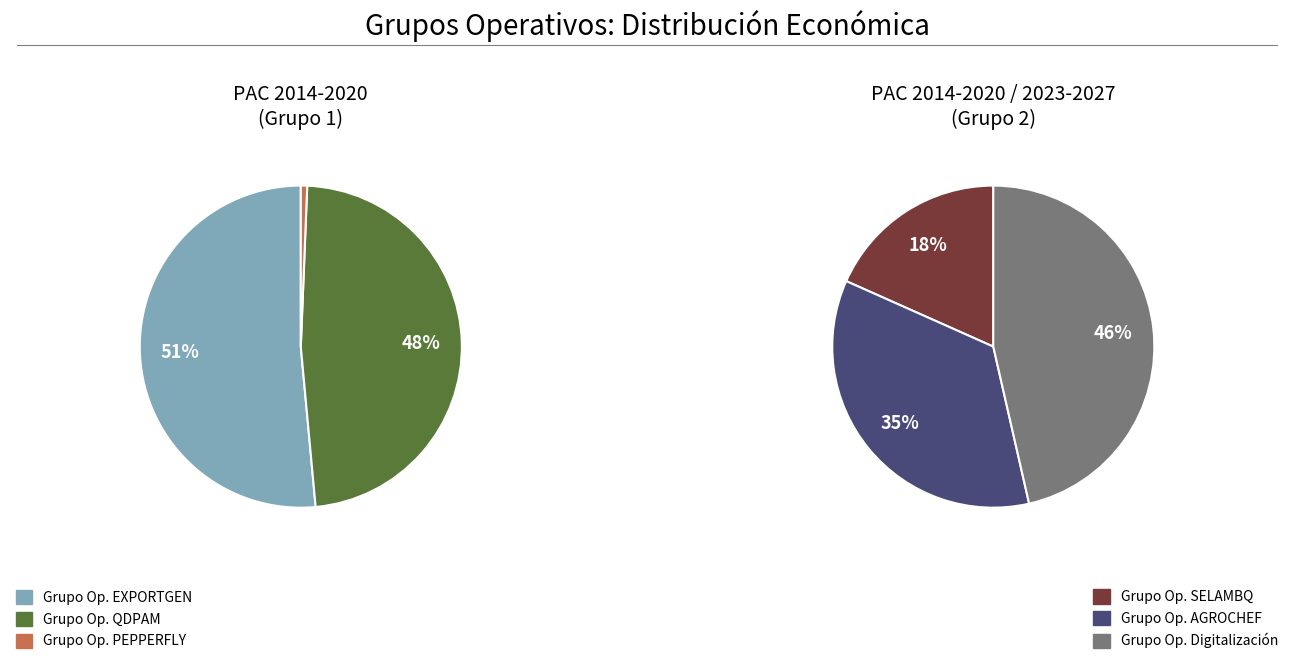

Approximately how many times larger is the value at EXPORTGEN compared to PEPPERFLY?

81.0